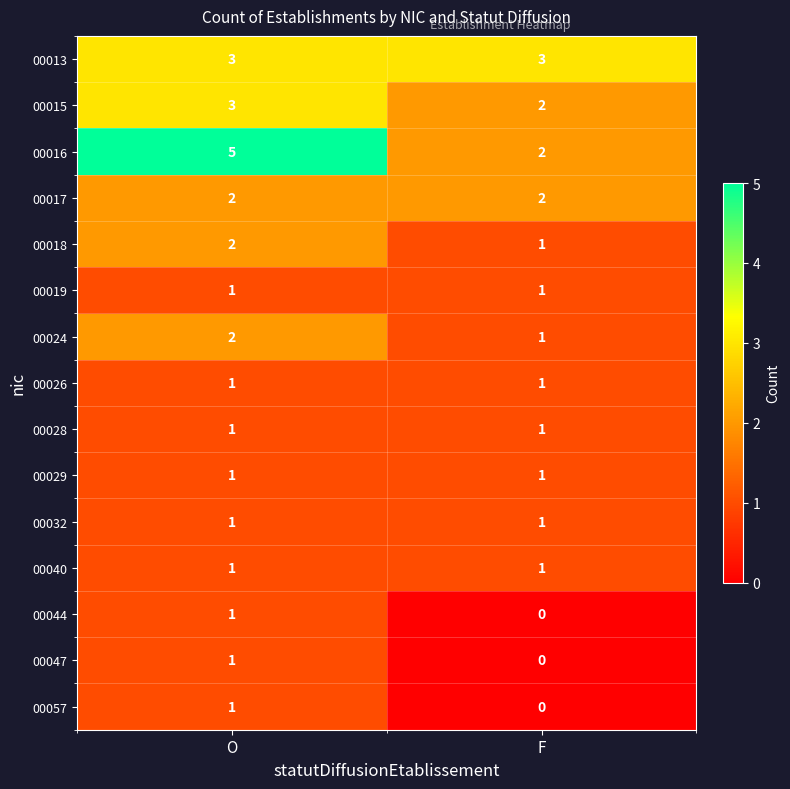

Which category has the highest value across all series?

O